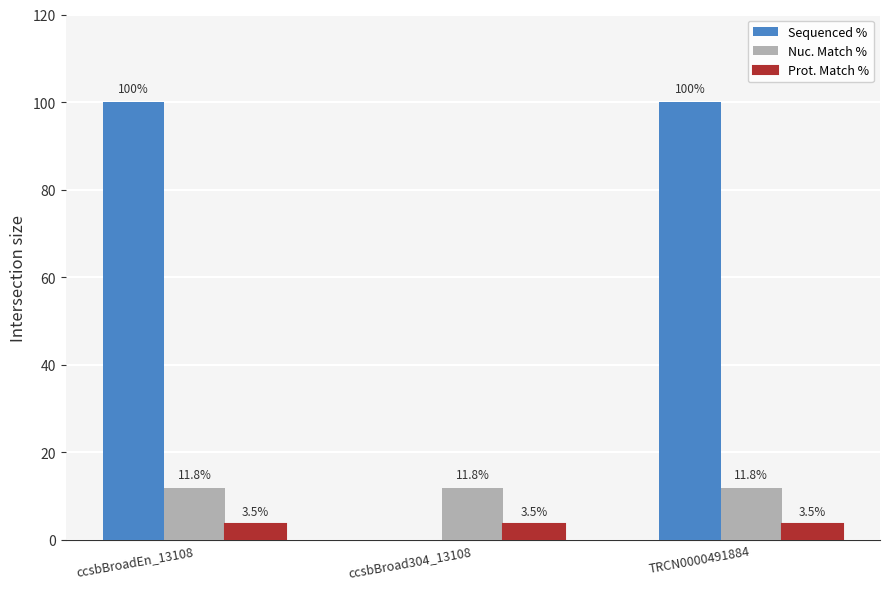

How many groups of bars are there?

3